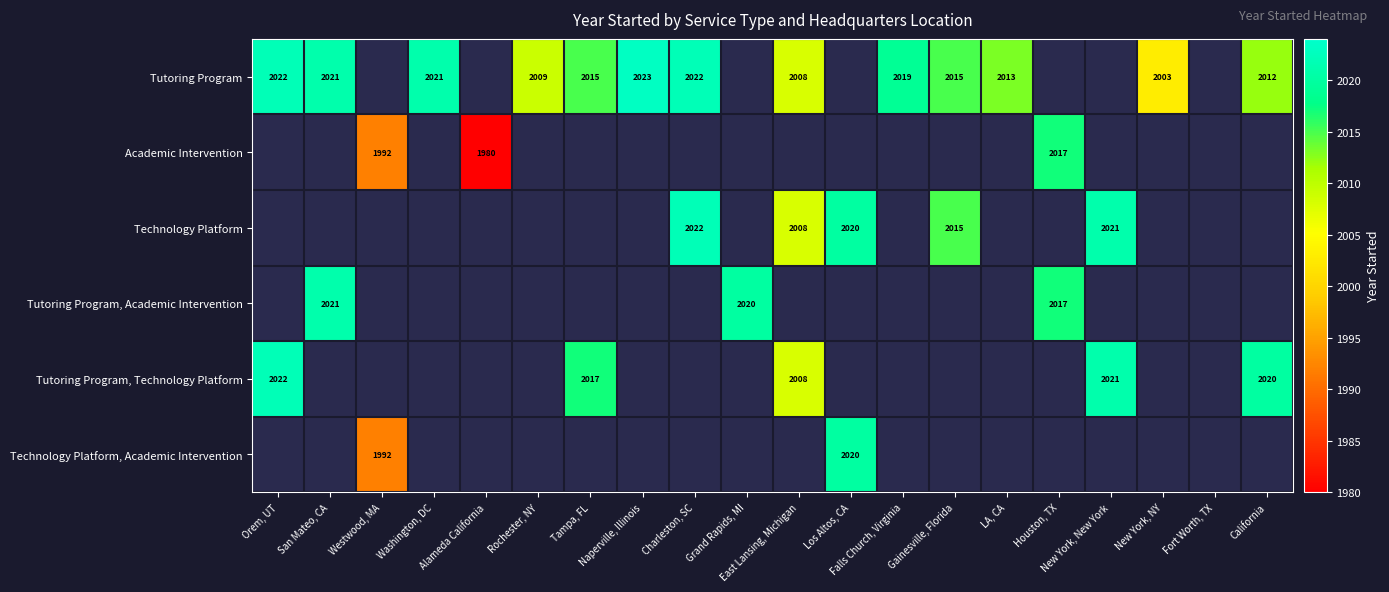

Which category has the lowest value across all series?

Alameda California